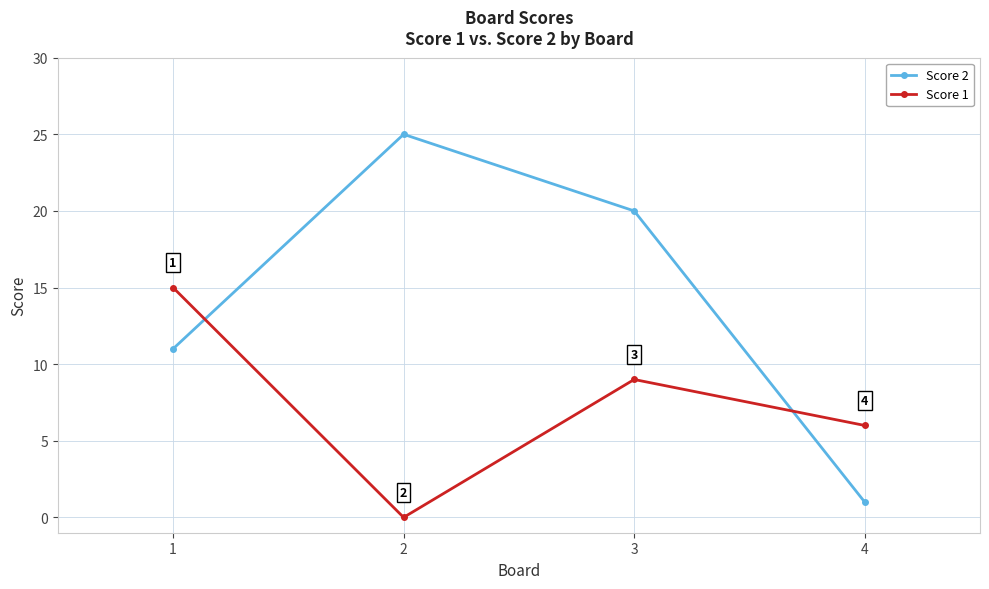

What is the value of the Score 1 point at the 1st from the left?

15